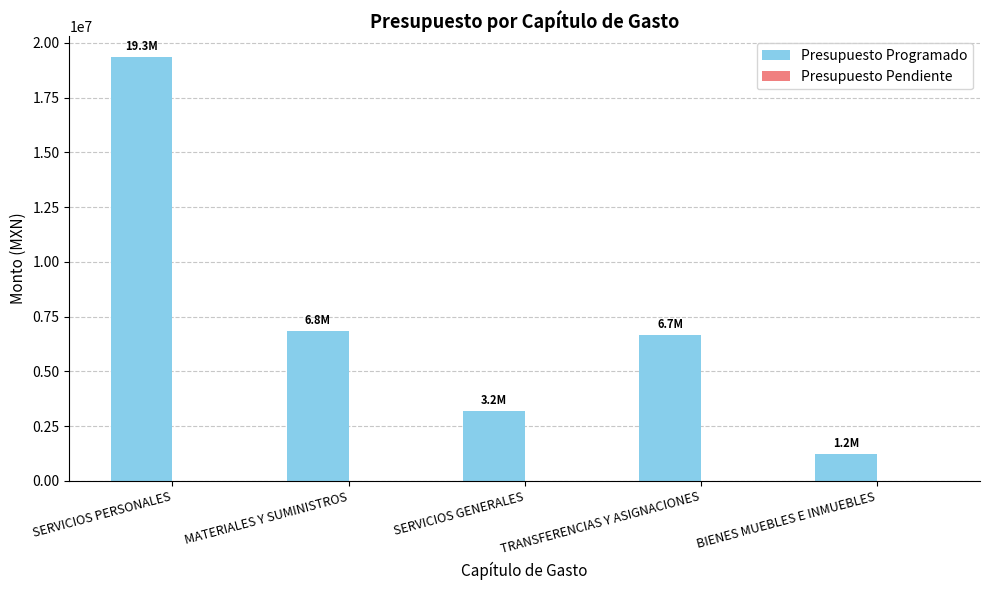

How many values are below 6662883?

2